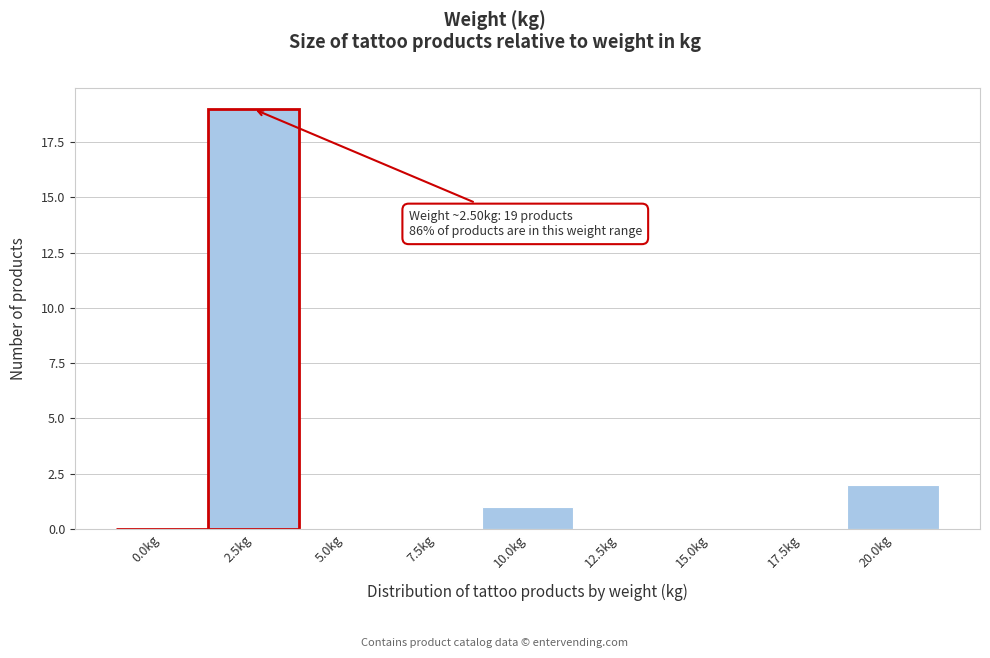

Reading left to right, transcribe all the data shown in this chart.

0.0kg=0	2.5kg=19	5.0kg=0	7.5kg=0	10.0kg=1	12.5kg=0	15.0kg=0	17.5kg=0	20.0kg=2